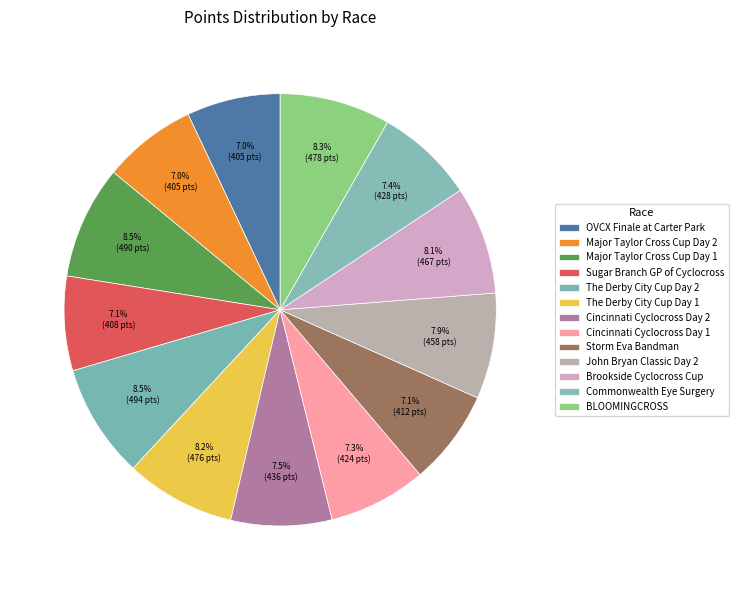

To the nearest percent, what percentage of the pie is Commonwealth Eye Surgery?

7%